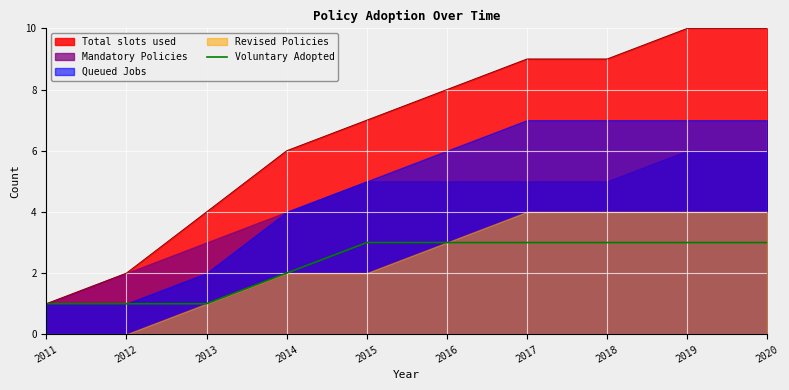

At which label does Total slots used reach its minimum?

2011